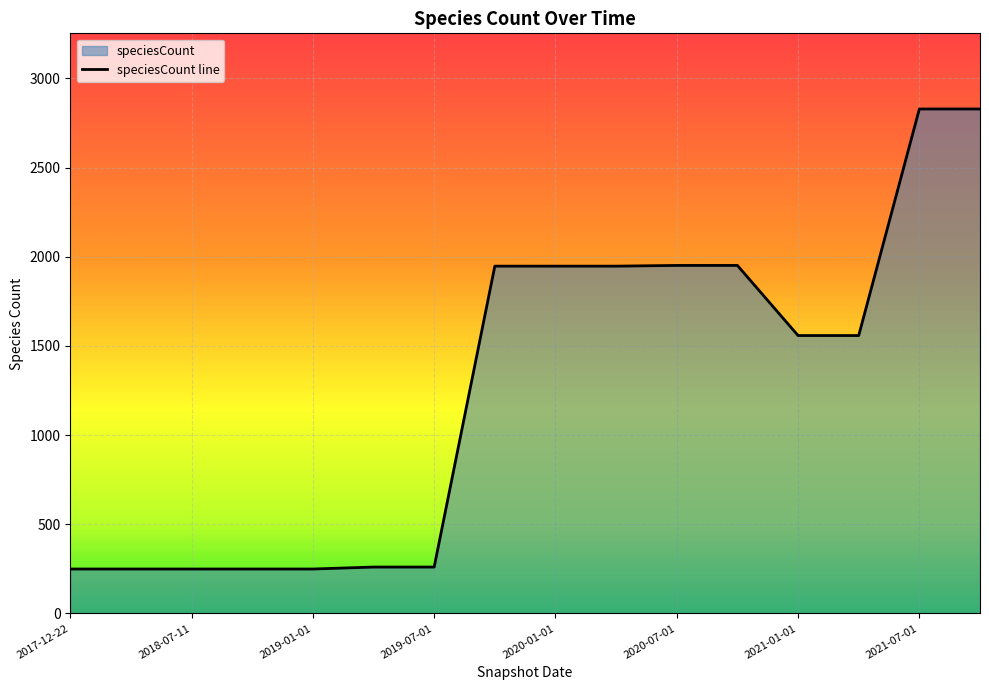

Reading left to right, extract all data points from this chart.

2017-12-22=249	2018-04-09=249	2018-07-11=249	2018-09-28=249	2019-01-01=249	2019-04-06=260	2019-07-01=260	2019-10-09=1947	2020-01-01=1947	2020-04-01=1947	2020-07-01=1951	2020-10-01=1951	2021-01-01=1558	2021-04-01=1558	2021-07-01=2828	2021-10-01=2828